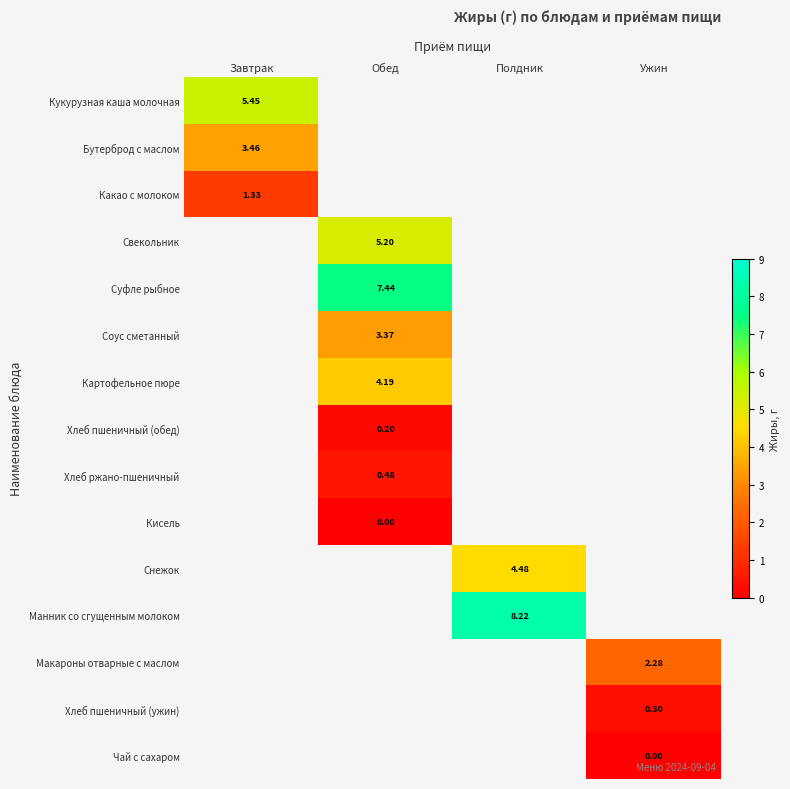

What is the greatest value displayed?

8.2